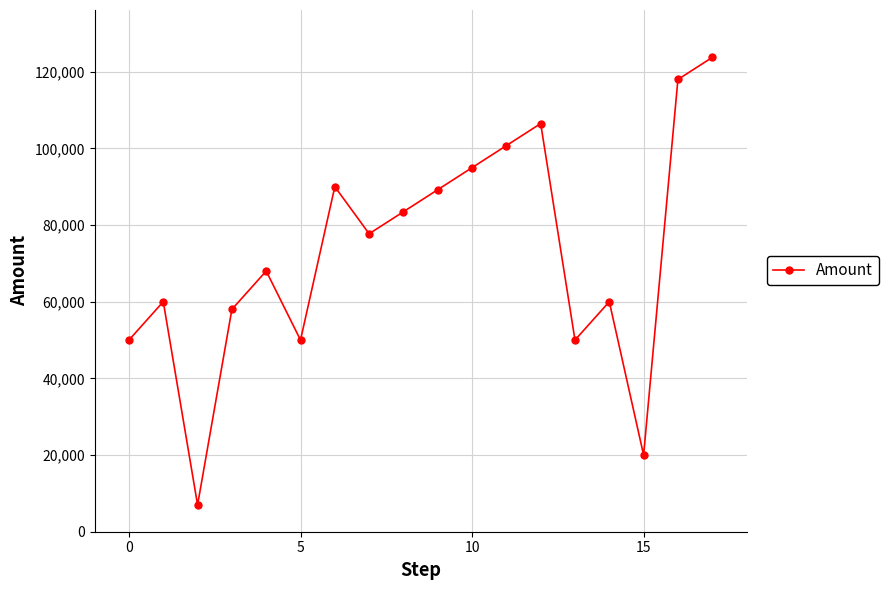

Count the number of values greater than 77714.

9